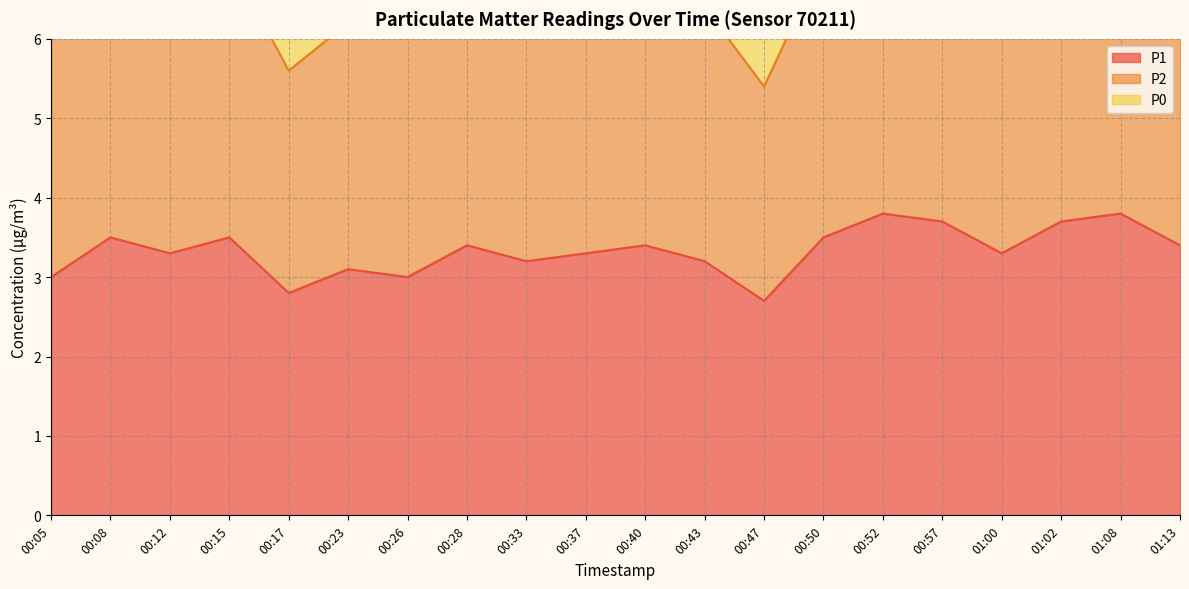

At how many categories does at least one series exceed 4?

20